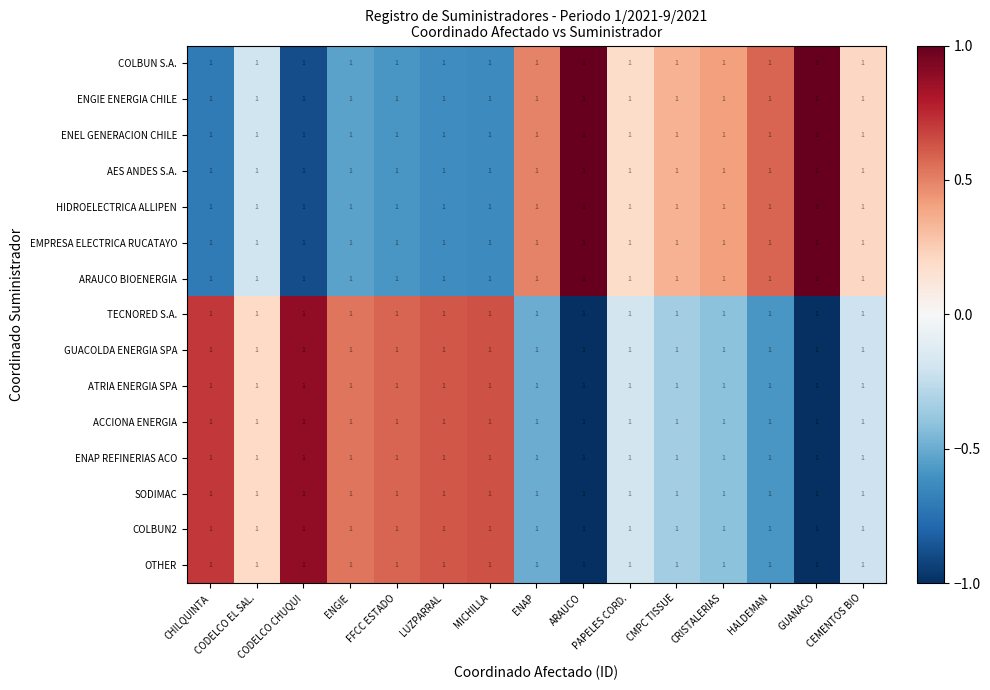

At how many categories does at least one series exceed 0?

15